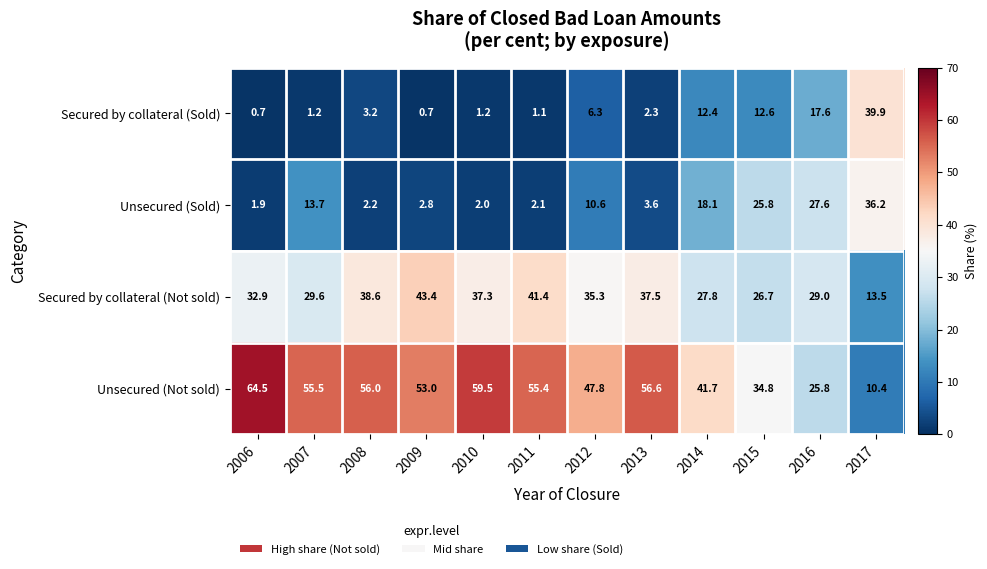

How many distinct data groups are displayed?

4